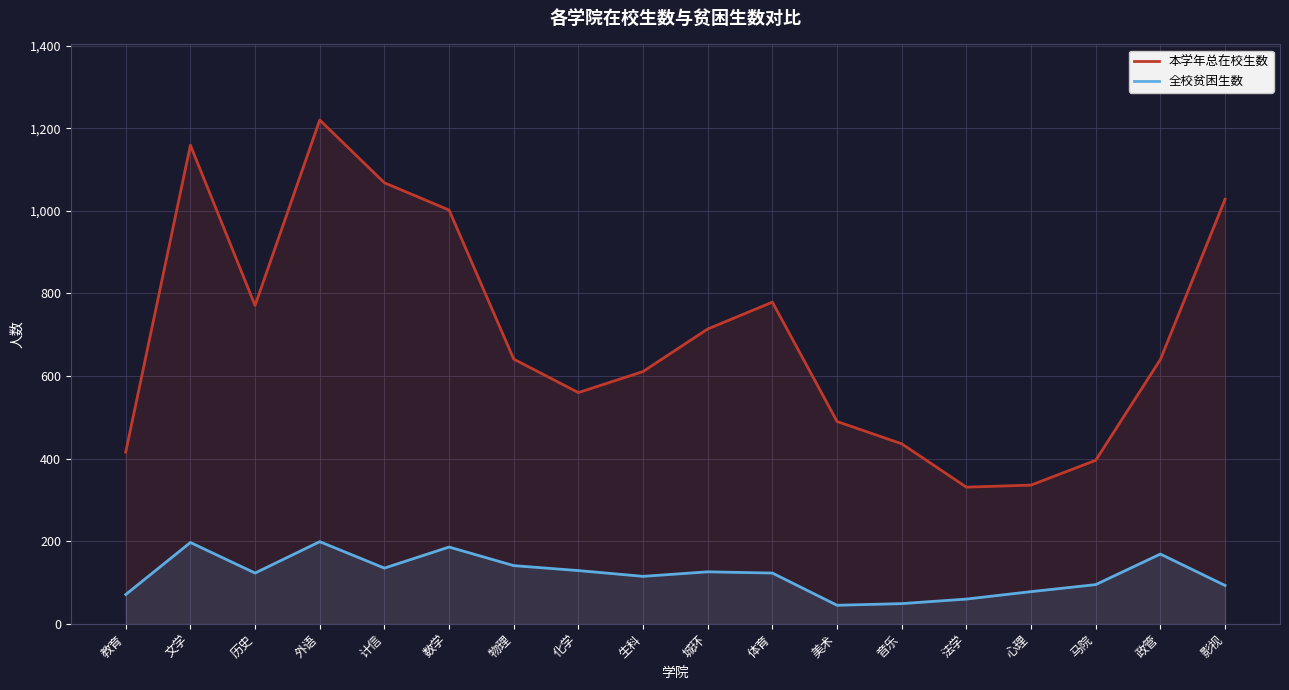

Reading left to right, extract all data points from this chart.

本学年总在校生数: 416	1159	771	1220	1068	1002	641	560	611	714	779	490	436	331	336	396	640	1028
全校贫困生数: 71	197	123	199	135	186	141	129	115	126	123	45	49	60	78	95	169	93